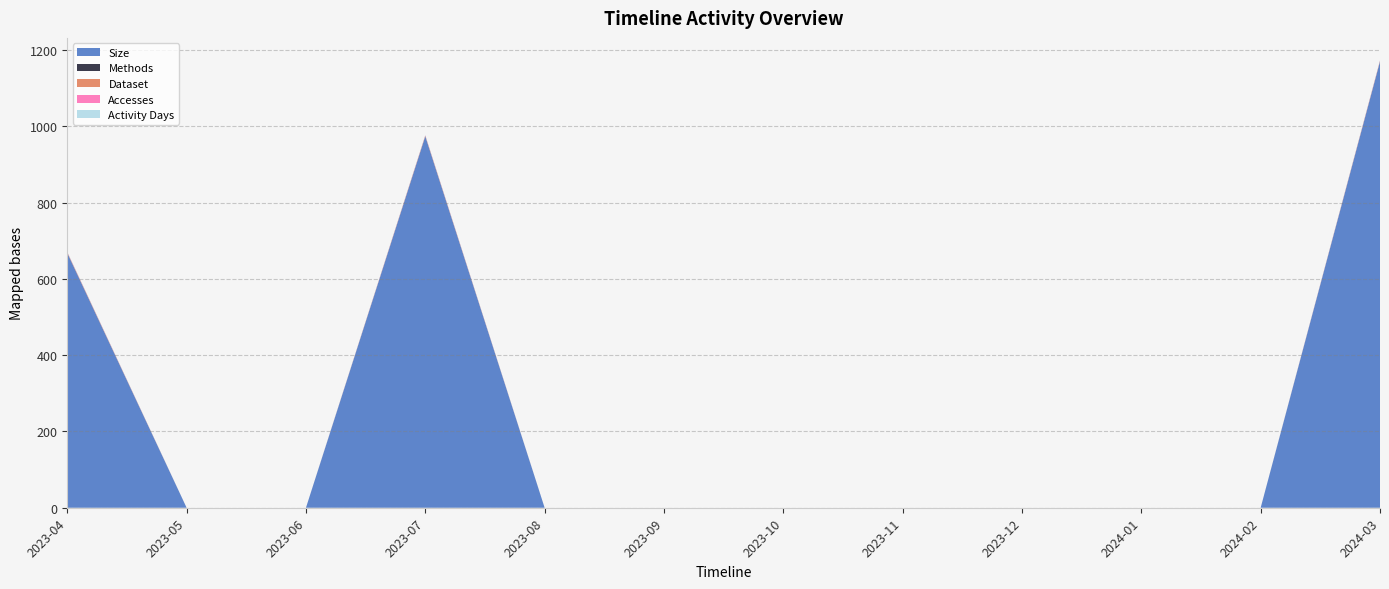

Reading left to right, extract all data points from this chart.

Size: 667	0	0	973	0	0	0	0	0	0	0	1169
Methods: 1	0	0	1	0	0	0	0	0	0	0	1
Dataset: 1	0	0	1	0	0	0	0	0	0	0	1
Accesses: 1	0	0	1	0	0	0	0	0	0	0	1
Activity Days: 1	0	0	1	0	0	0	0	0	0	0	1